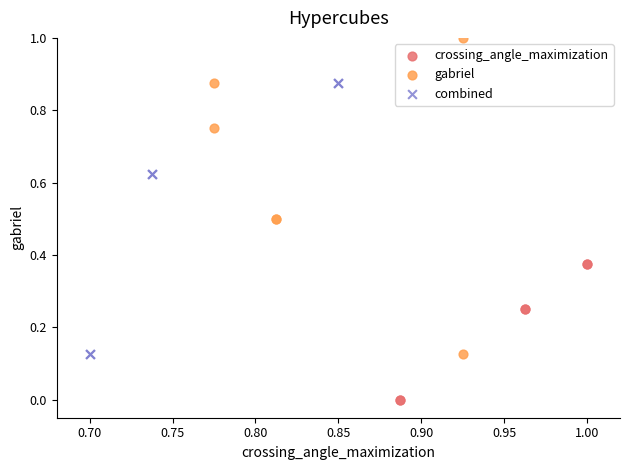

What are all the series names shown in the legend?

crossing_angle_maximization, gabriel, combined